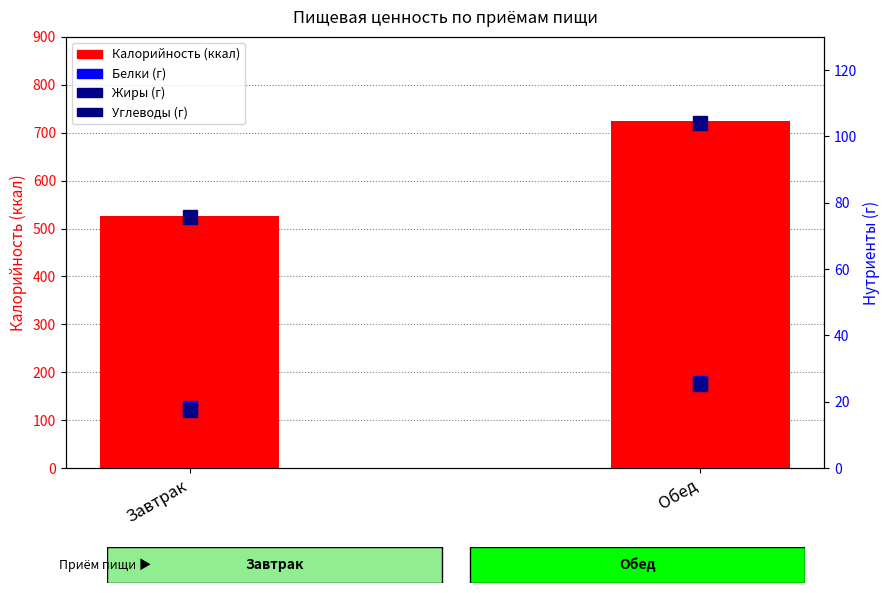

What is the sum of all Углеводы (г) values?

179.8